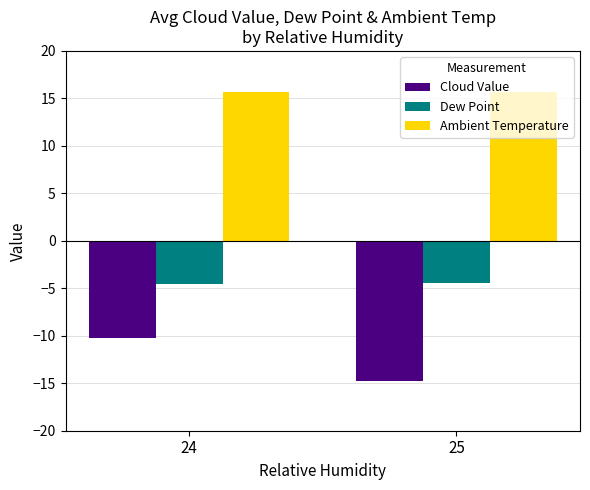

What is the difference between the highest and lowest values at 24?

25.9